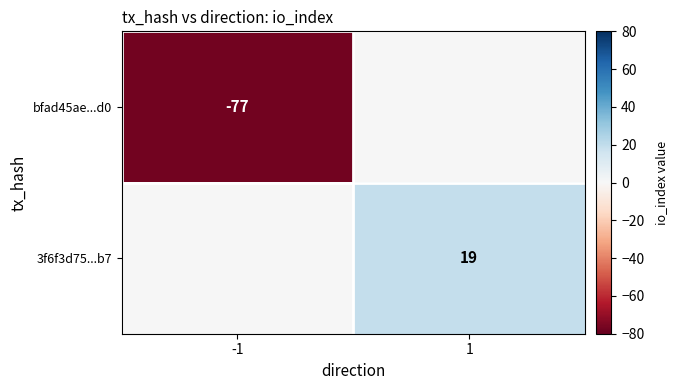

Which has a higher value, 1 or -1?

1